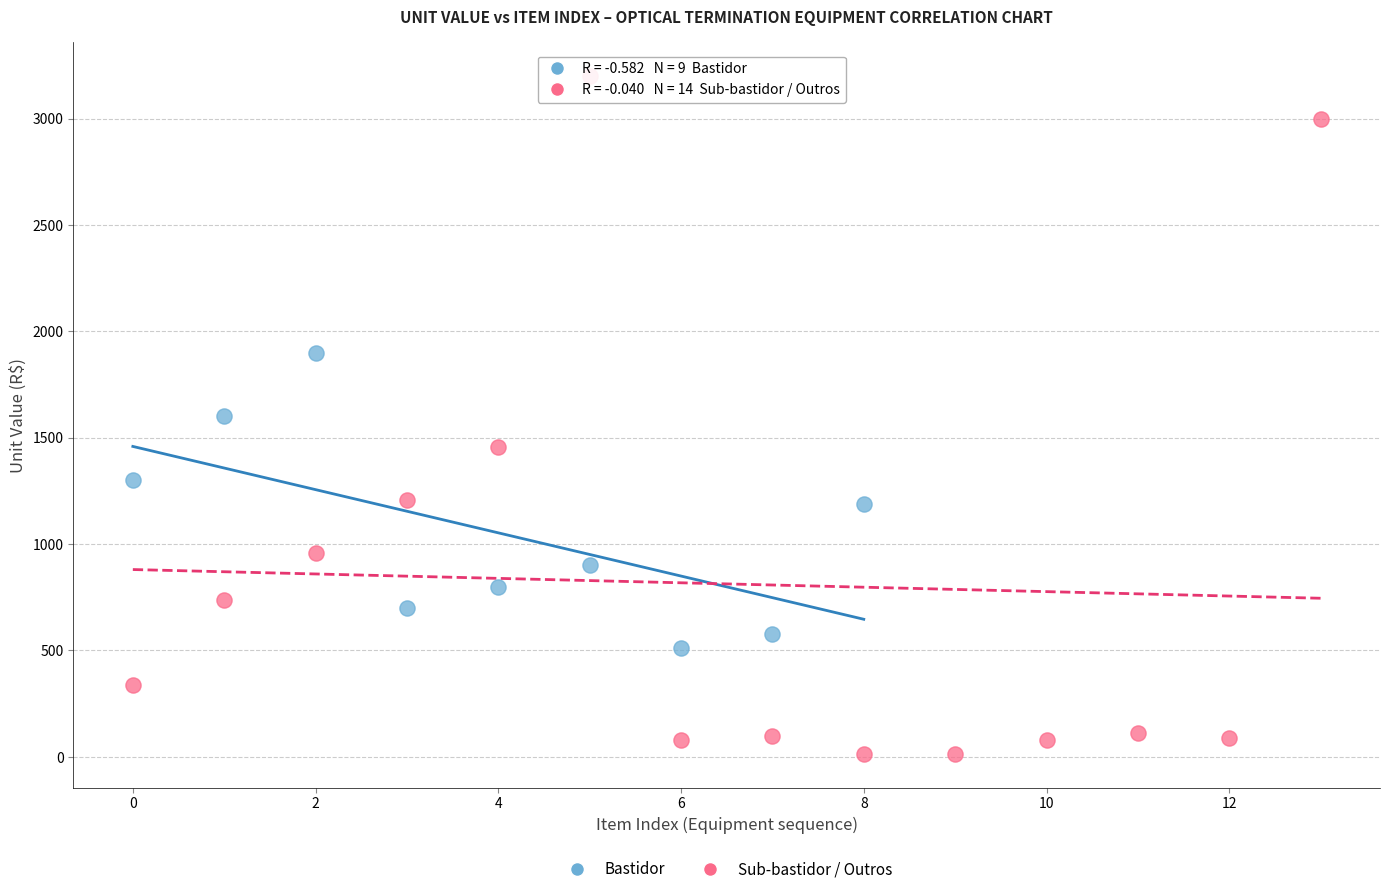

Which series has the widest spread of Y values?

Sub-bastidor / Outros